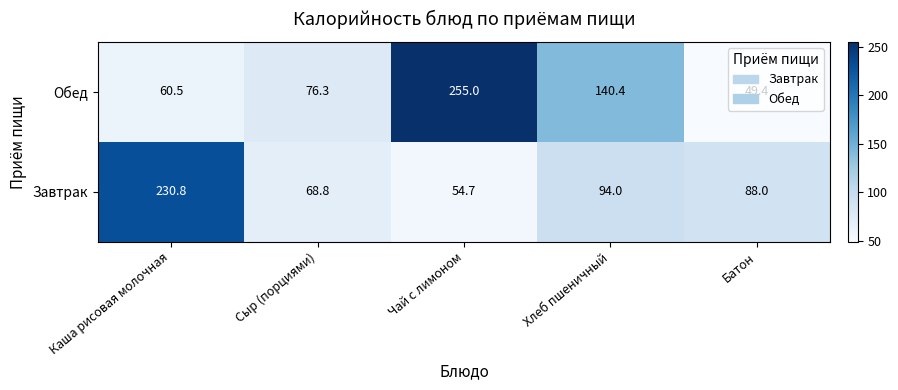

What is the minimum value shown in the chart?

49.4